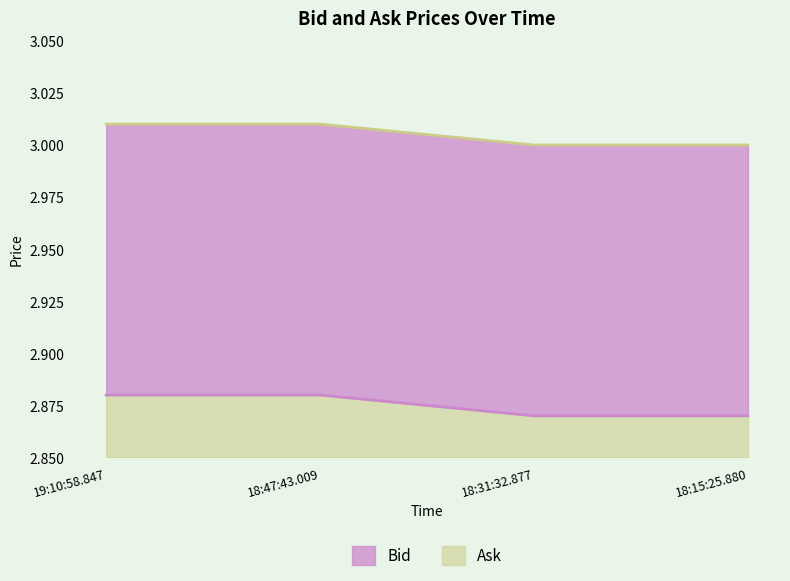

Where is Ask nearest to the value 3?

18:31:32.877